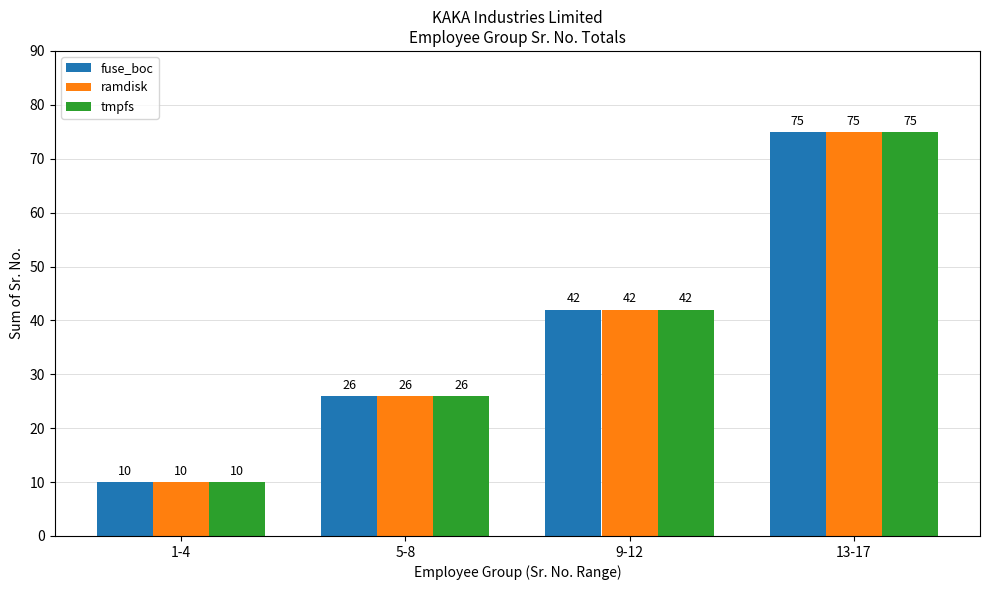

How many ramdisk values are between 26 and 75?

3